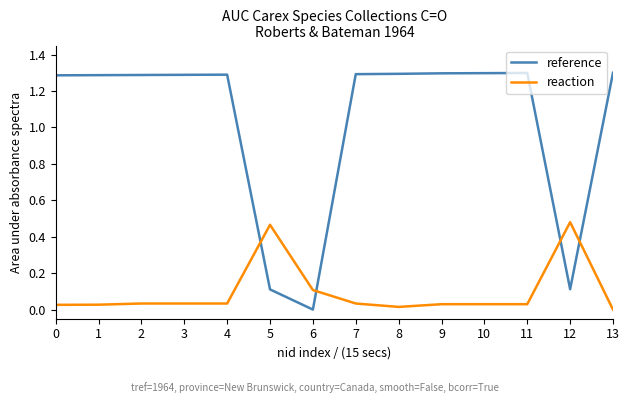

What is the difference between the maximum and minimum values in the reference series?

1.3